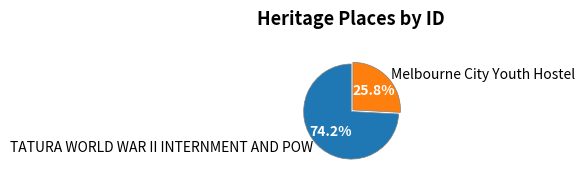

What percentage is the TATURA WORLD WAR II INTERNMENT AND POW slice, to the nearest percent?

74%